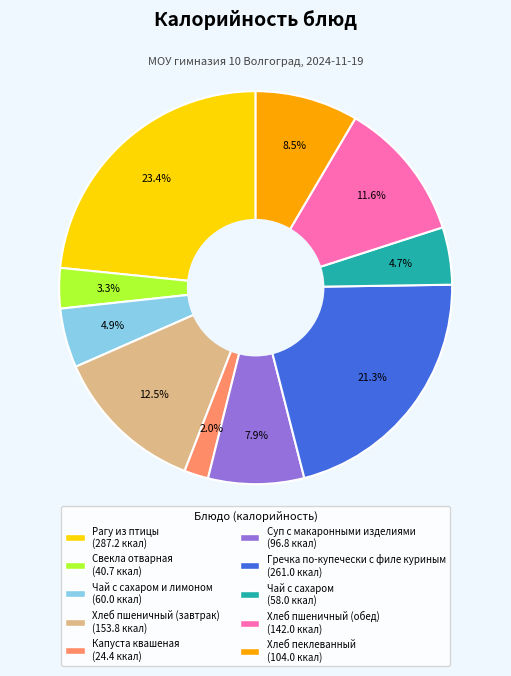

Is there a majority slice in this chart?

No